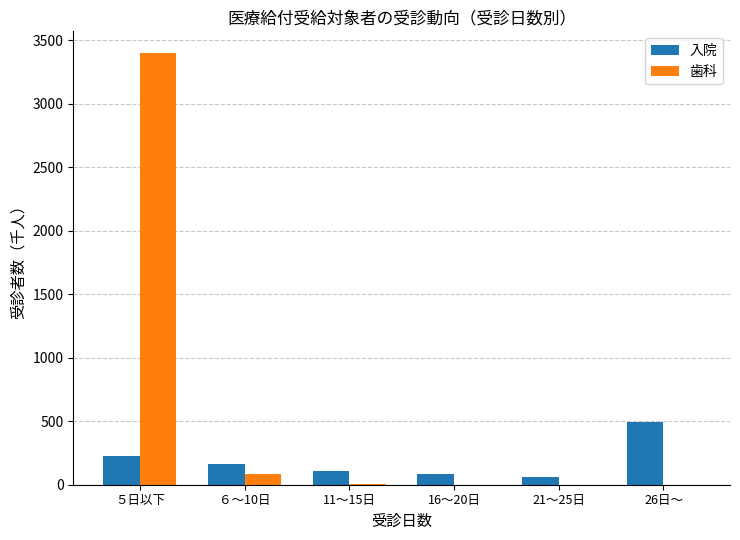

At which label does 入院 first exceed 159?

５日以下